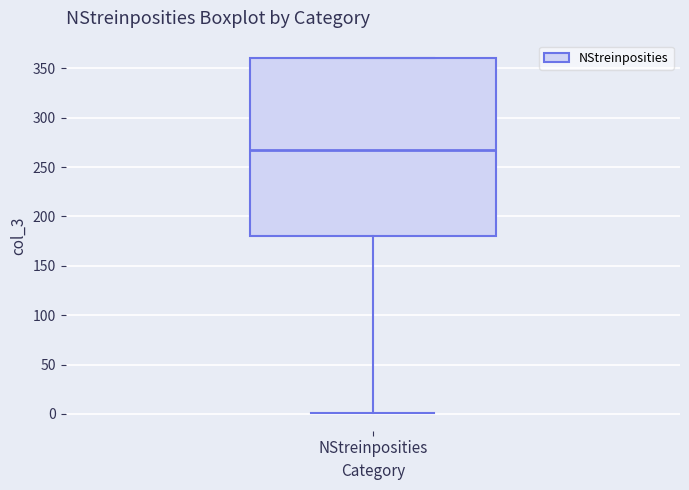

Transcribe this box plot: give where the median line is, the range the box spans, and where the two whiskers end, as read against the y-axis. The values are not printed on the chart, so give them approximately, as read against the axis.

median 265, box 180 to 360, whiskers 0 to 360